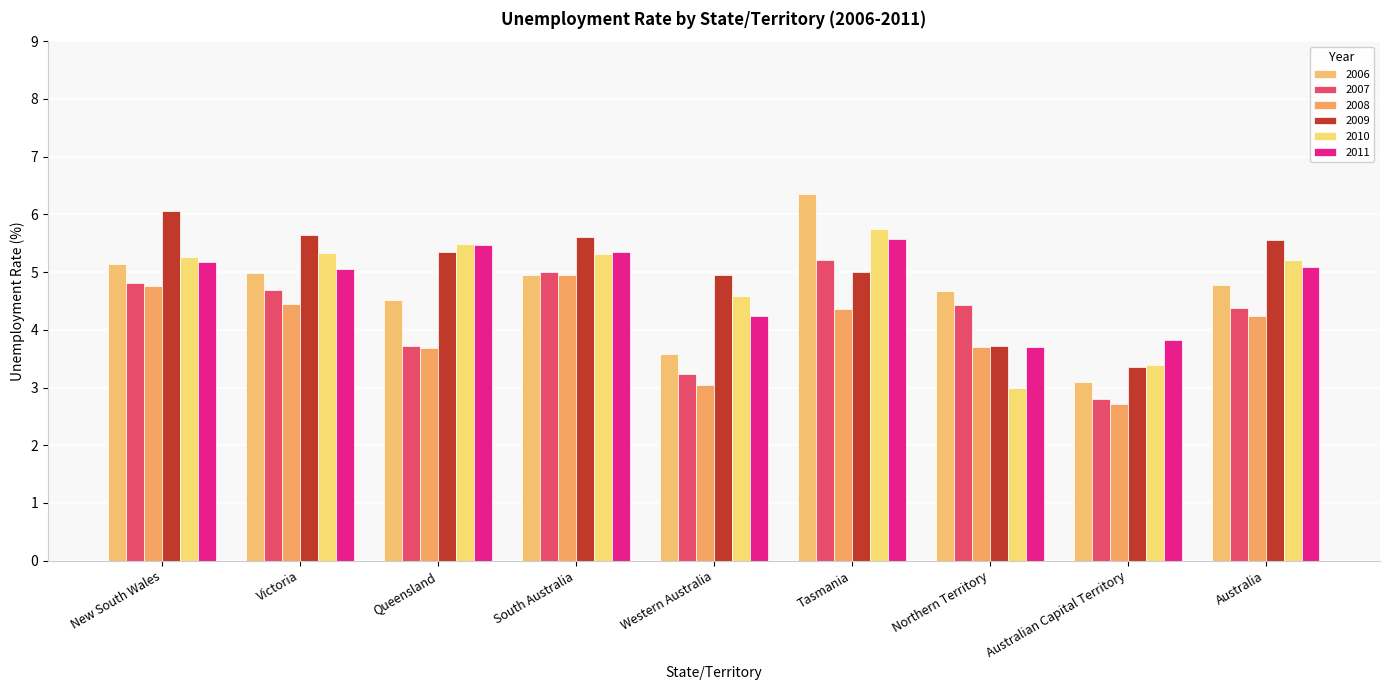

How many categories are shown in the chart?

9